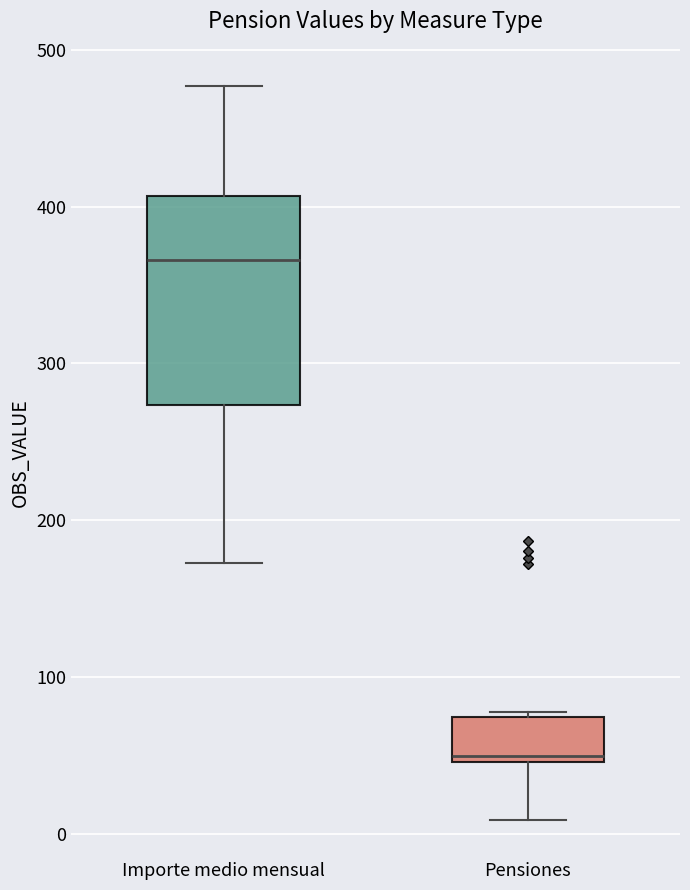

Which box is the tallest, from its lower edge to its upper edge?

Importe medio mensual